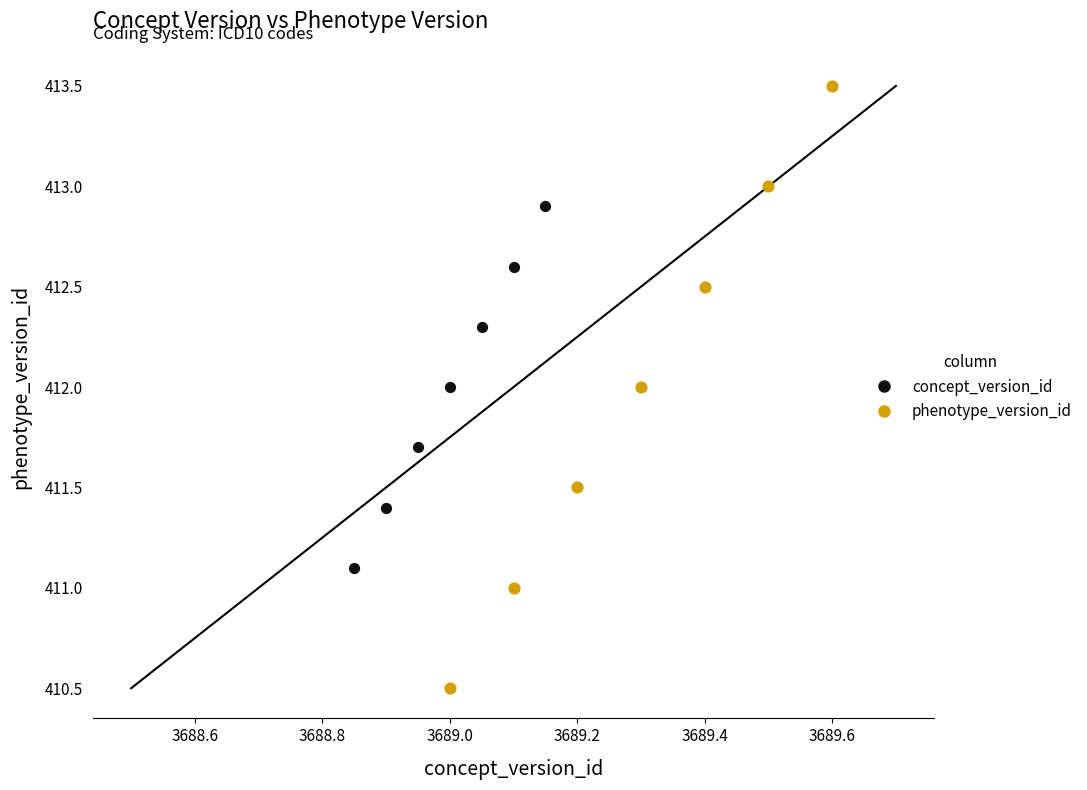

Which series has the widest spread of Y values?

phenotype_version_id